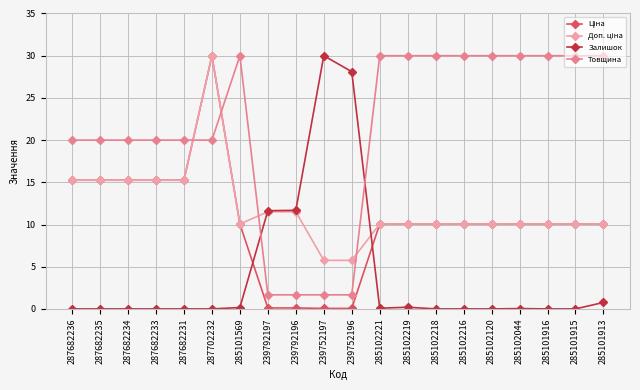

What is the maximum value for Товщина?

30.0